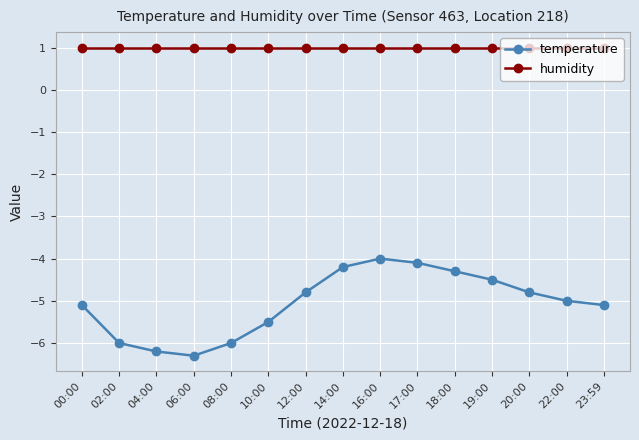

How many categories are shown in the chart?

15